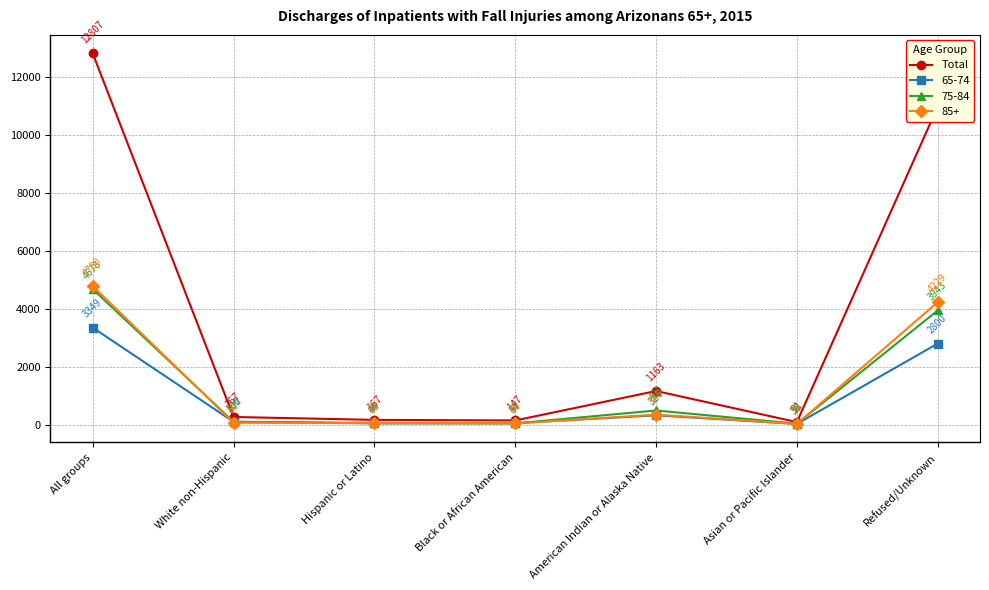

How many interior local valleys does the 65-74 series have?

2